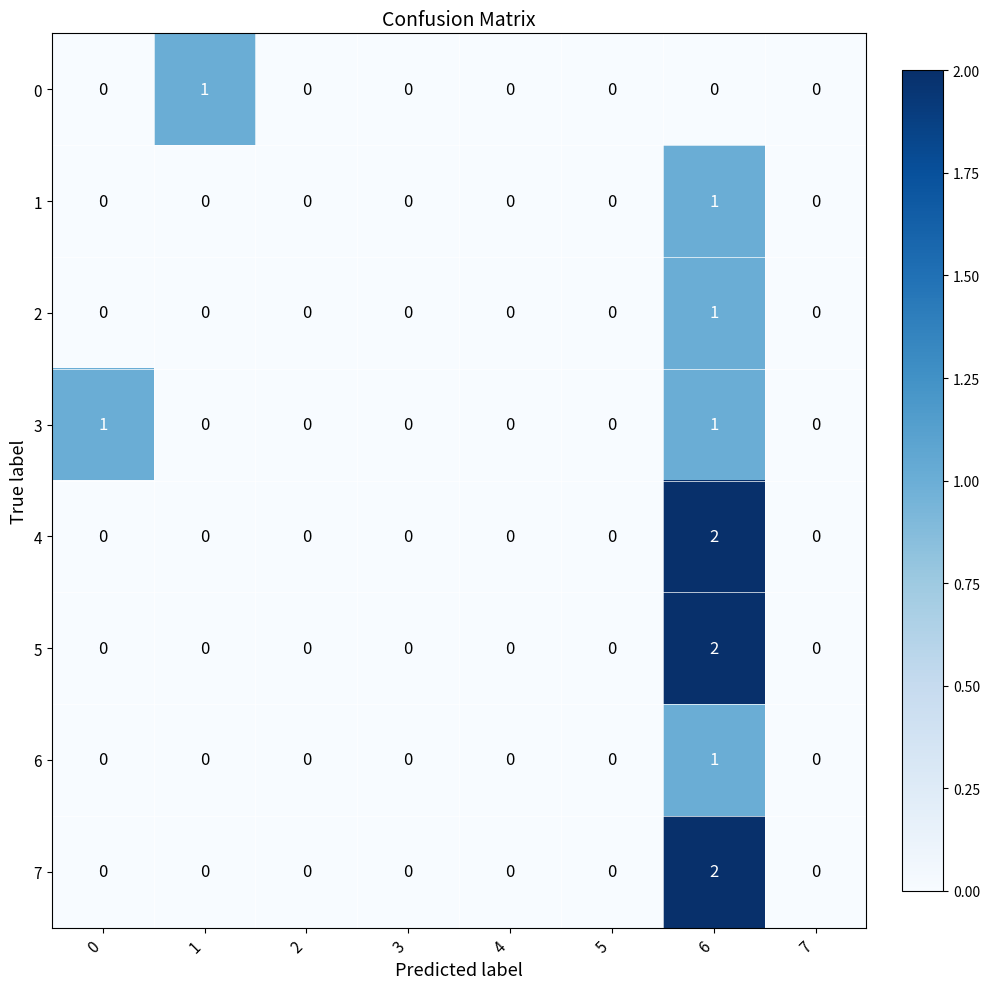

Count the 1 values in the range 0 to 1.

8